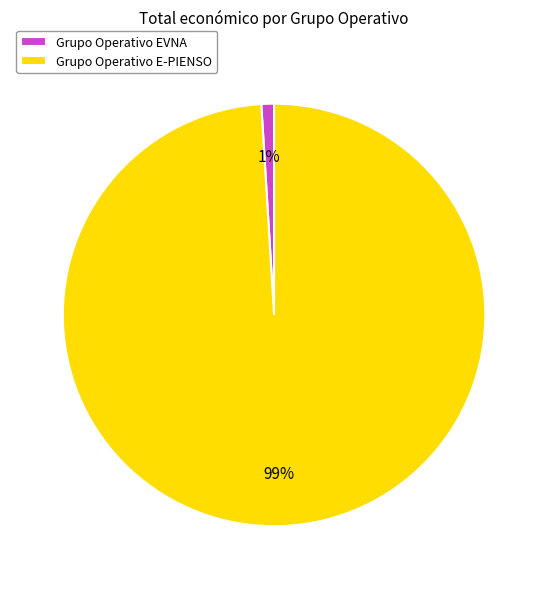

Count the number of slices in the pie.

2